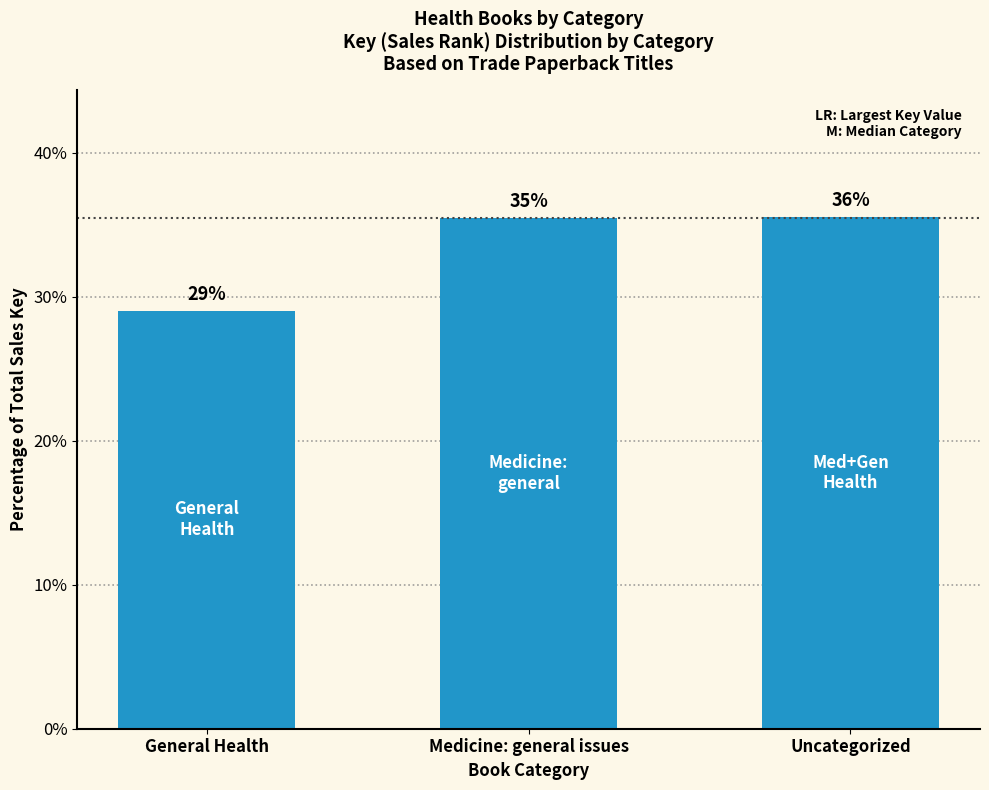

Reading right to left, transcribe all the data shown in this chart.

35.5	35.4	29.0